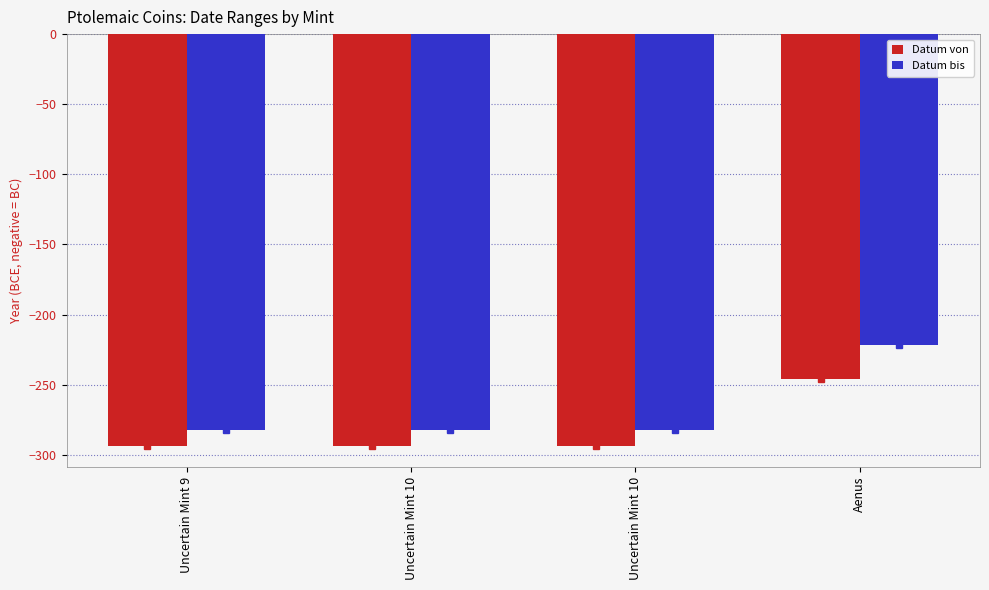

The value of Datum von at Uncertain Mint 10 is -464. True or false?

False